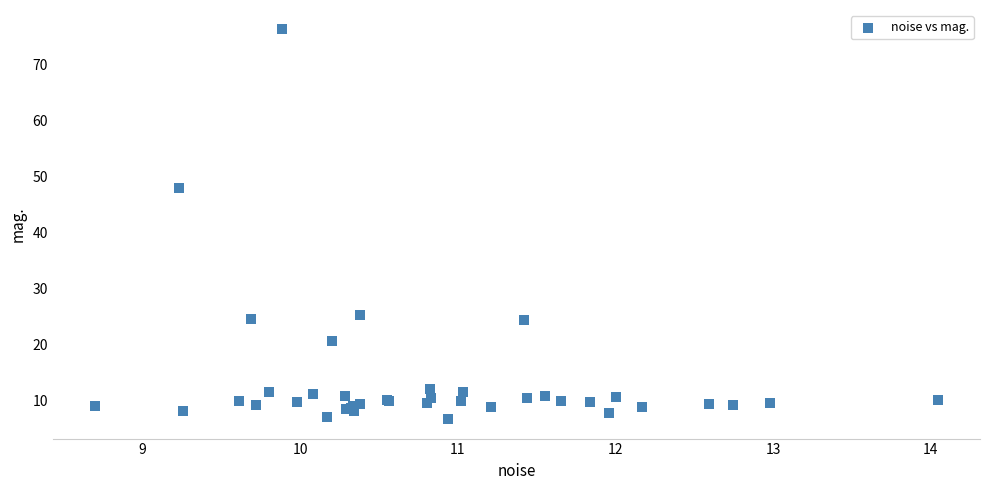

What Y value in the scatter plot is closest to 41?

48.0